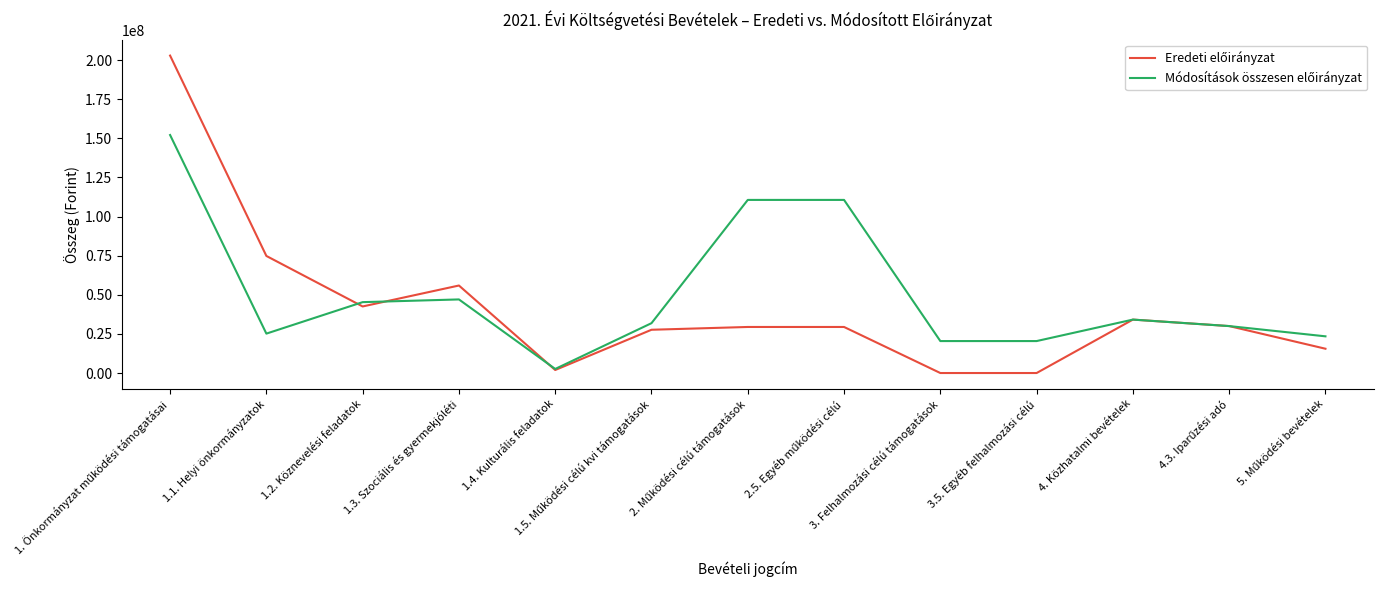

Does the chart have visible grid lines?

No